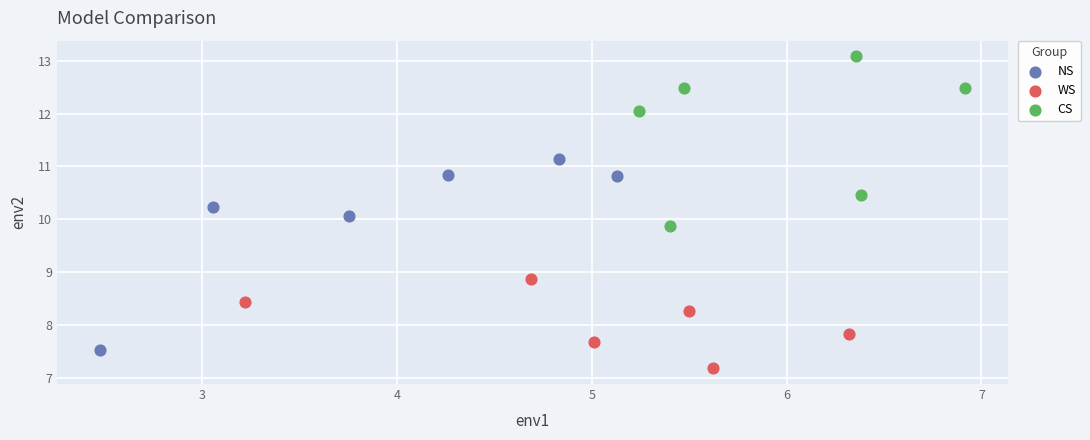

Which series reaches the maximum Y coordinate?

CS